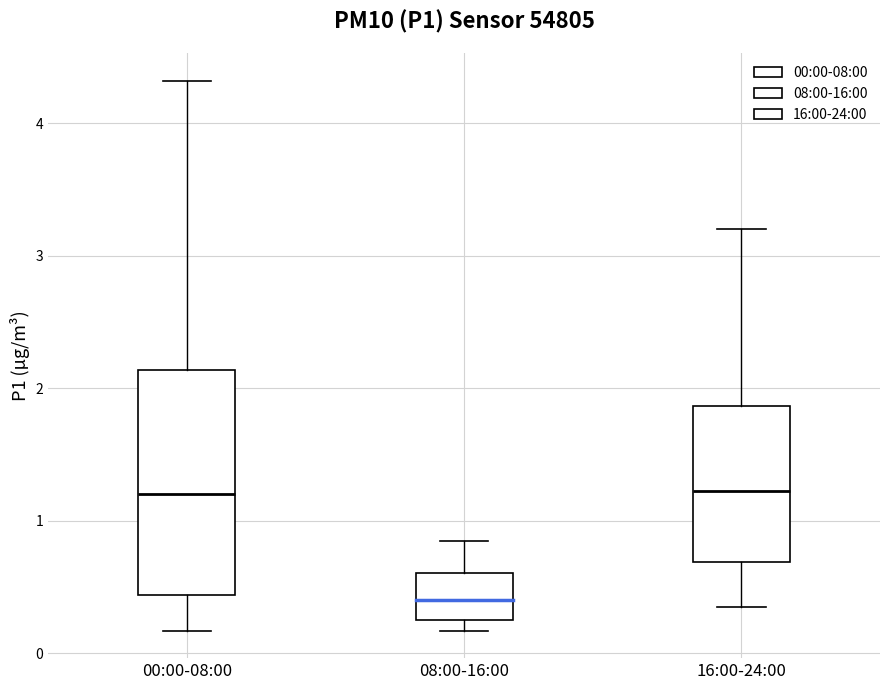

Where is the upper edge of the box for 08:00-16:00 on the y-axis? The values are not printed on the chart, so give them approximately, as read against the axis.

0.6